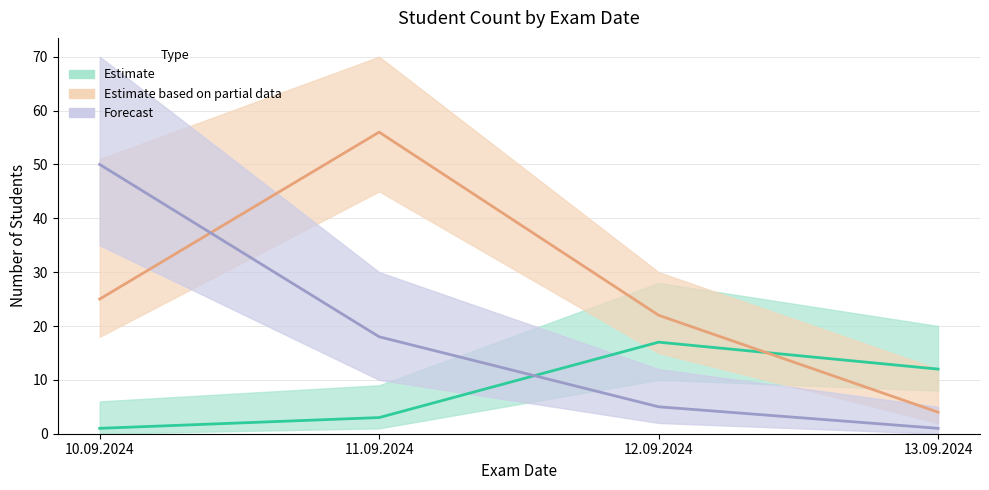

How many interior local peaks does the Estimate series have?

1